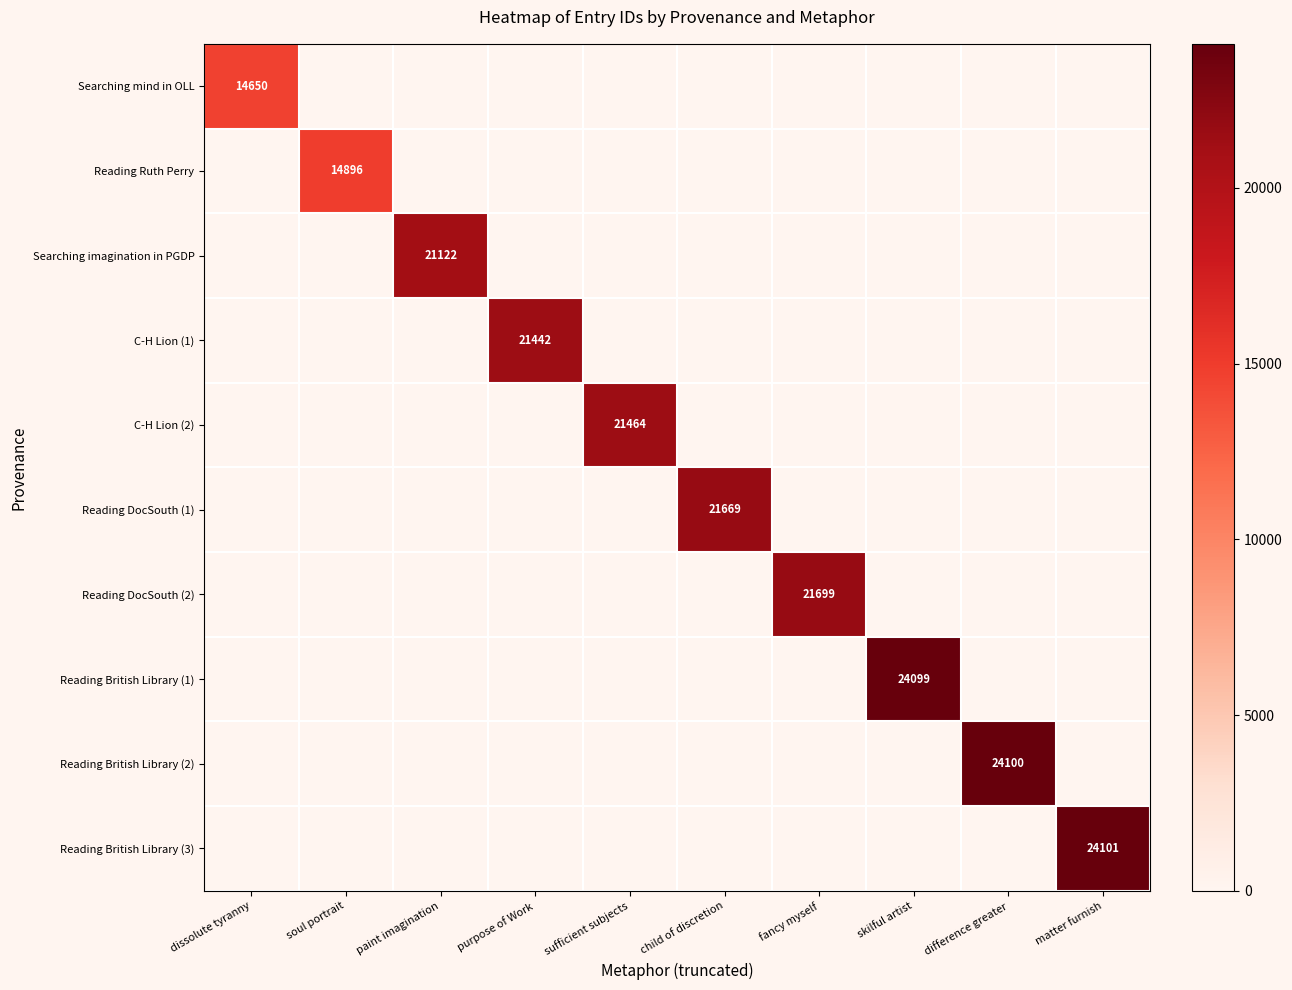

How many data points in Reading British Library (1) are above 0?

1